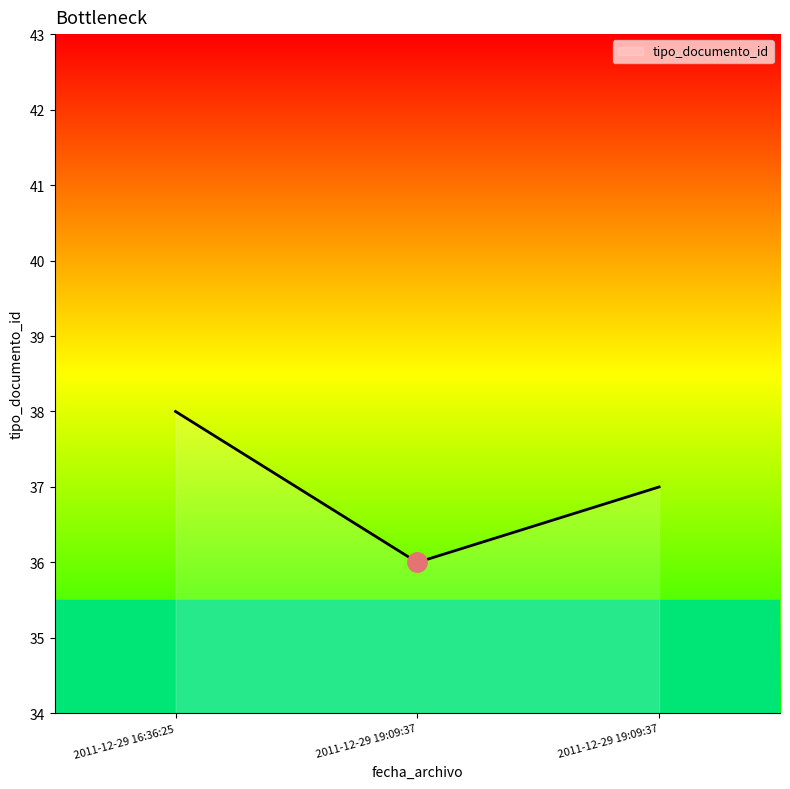

What is the greatest value displayed?

38